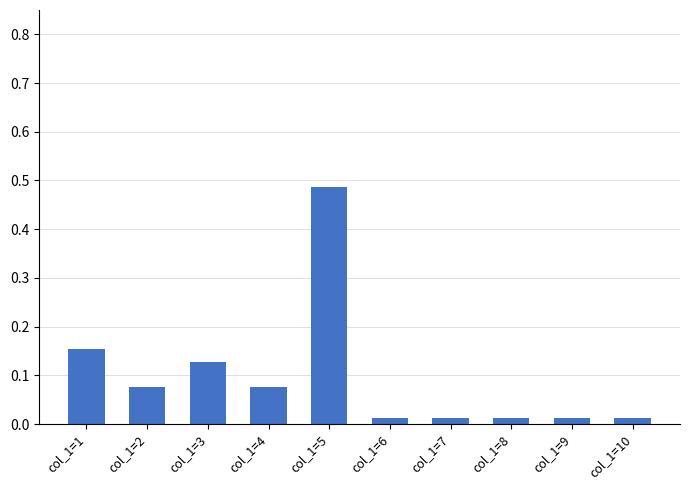

What is the sum of the values at col_1=5 and col_1=3?

0.6